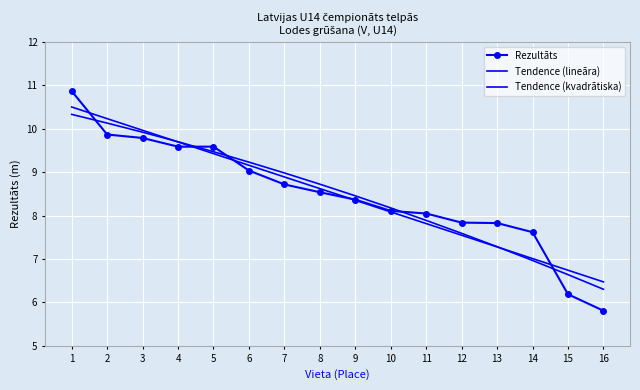

Count the number of categories in the chart.

16